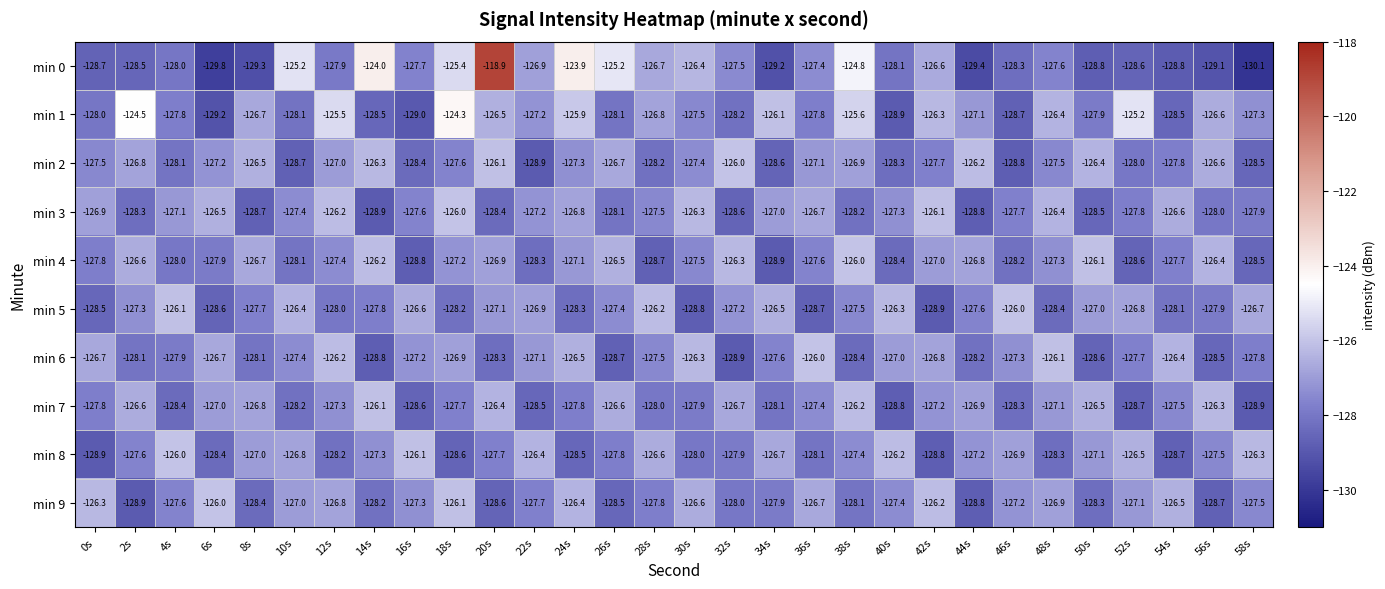

Which series has the largest total across all categories?

min 1